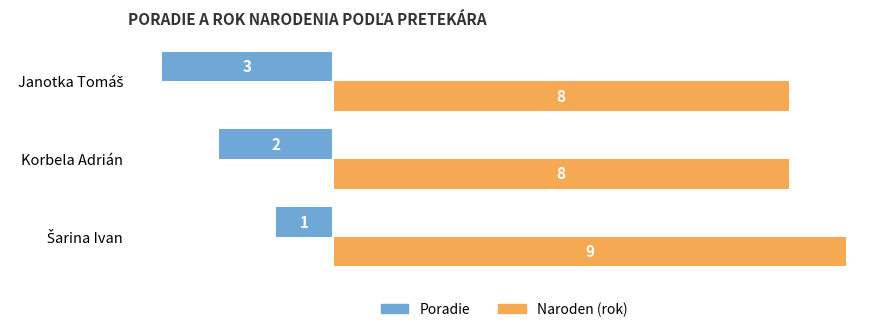

What is the difference between the highest and lowest values at Korbela Adrián?

10